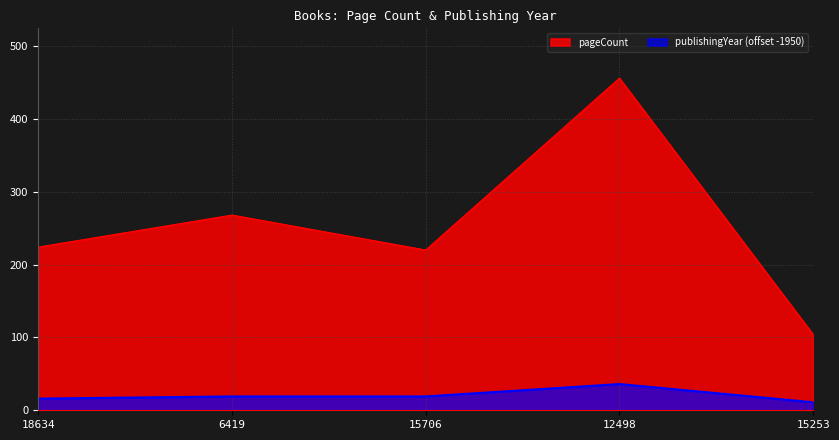

What is the approximate value of publishingYear at 15253, to the nearest 5?

10